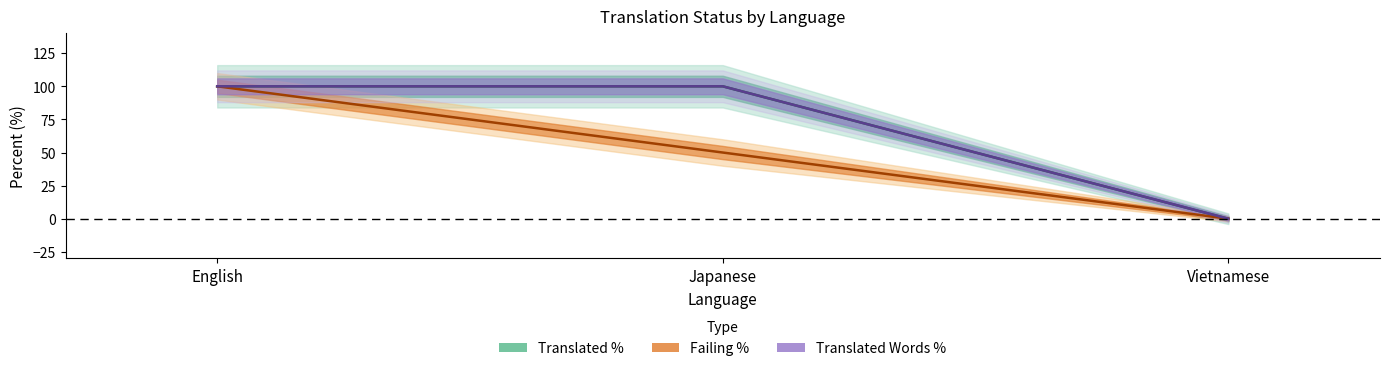

List the labels in order of failing value, smallest first.

Vietnamese, Japanese, English